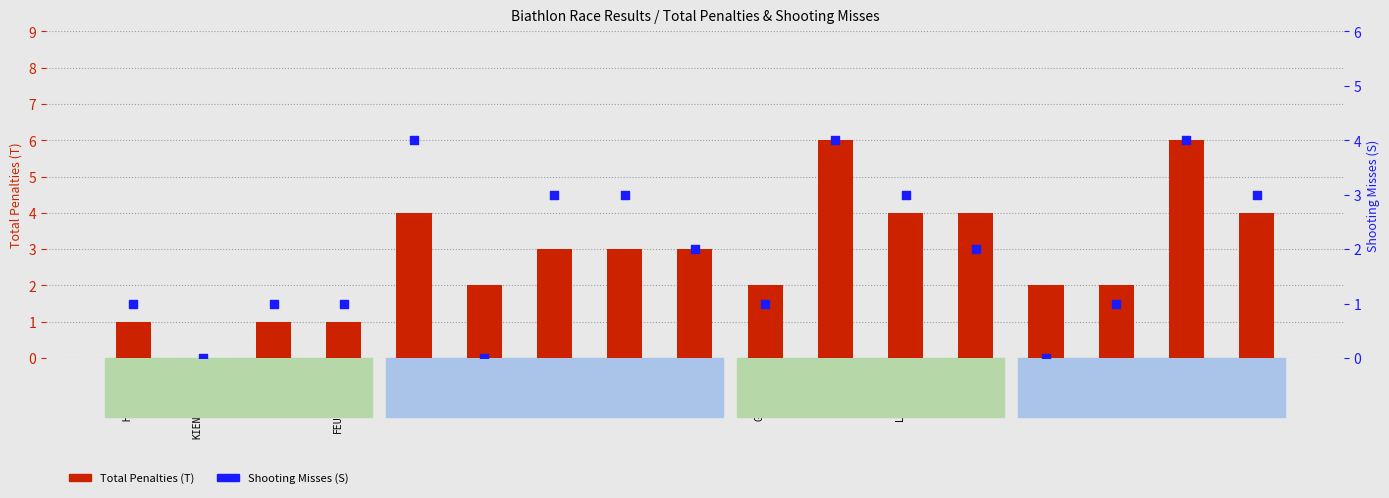

Which series has the largest total across all categories?

Total Penalties (T)